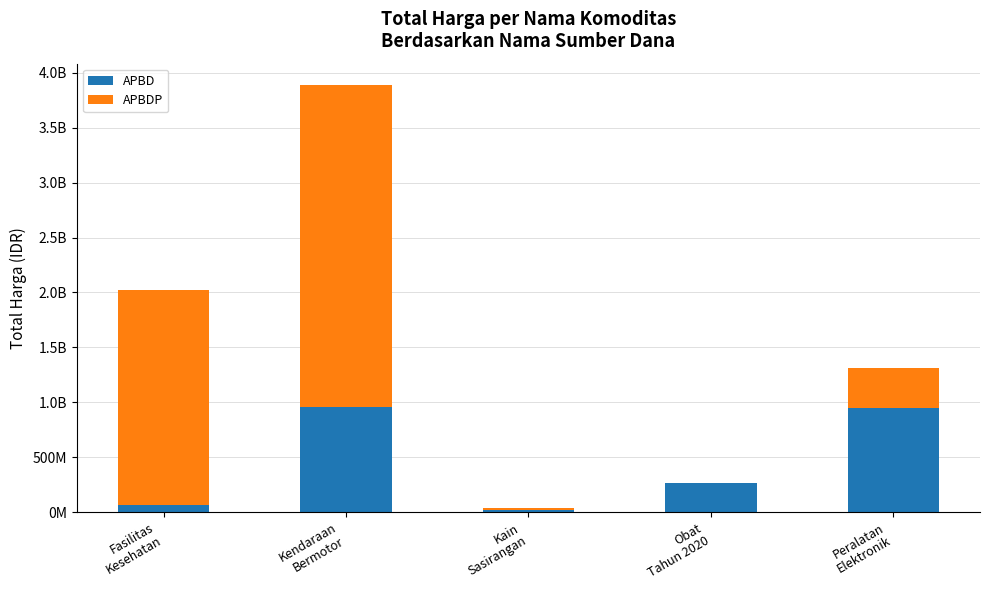

What is the label of the 5th bar from the right?

Fasilitas
Kesehatan